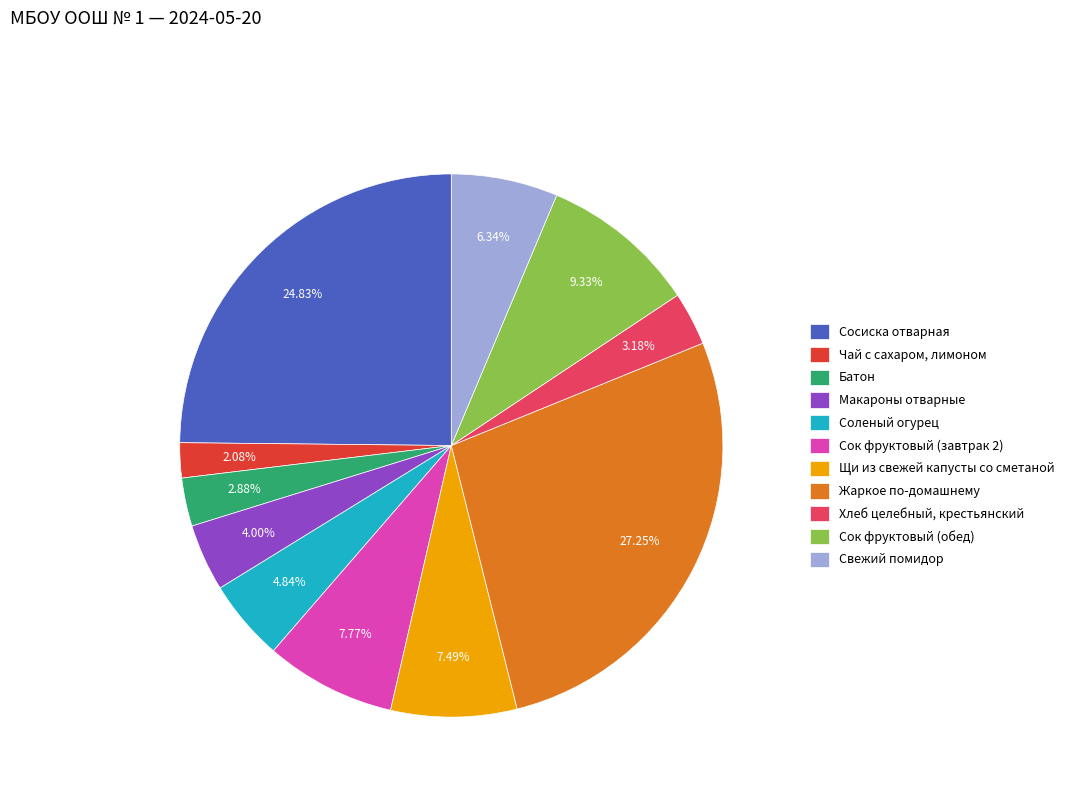

Combined, do Сок фруктовый (завтрак 2) and Батон account for over 50%?

No